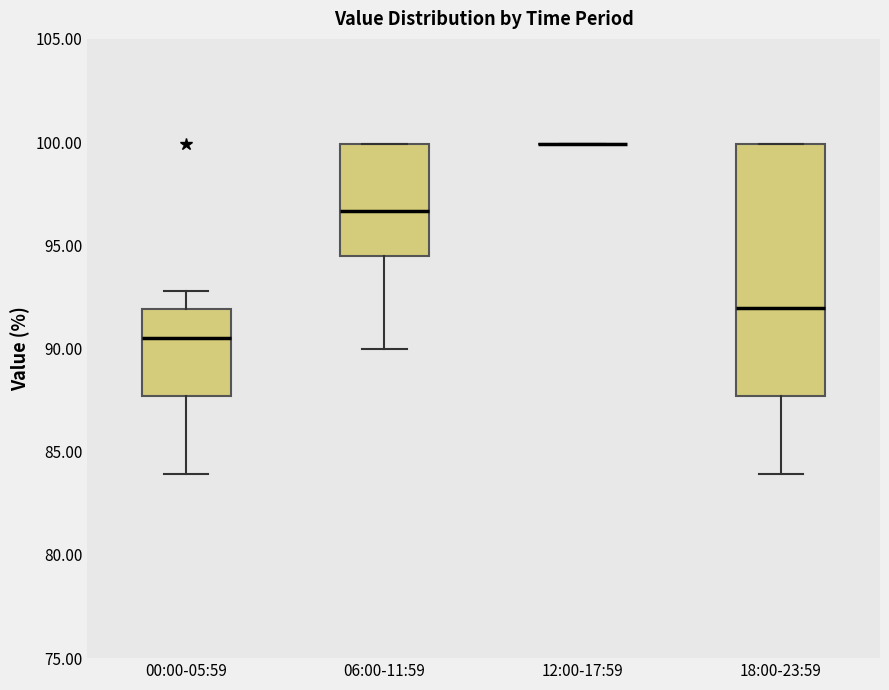

Where does the lower whisker of the box for 00:00-05:59 end on the y-axis? The values are not printed on the chart, so give them approximately, as read against the axis.

84.0